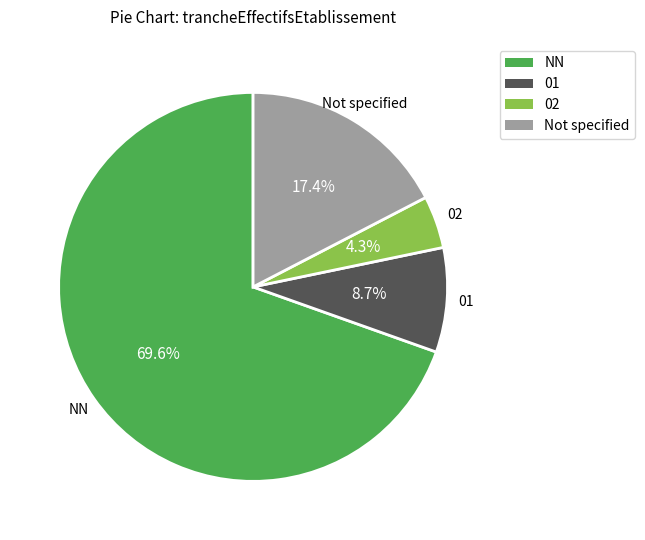

Is NN the majority of the pie?

Yes